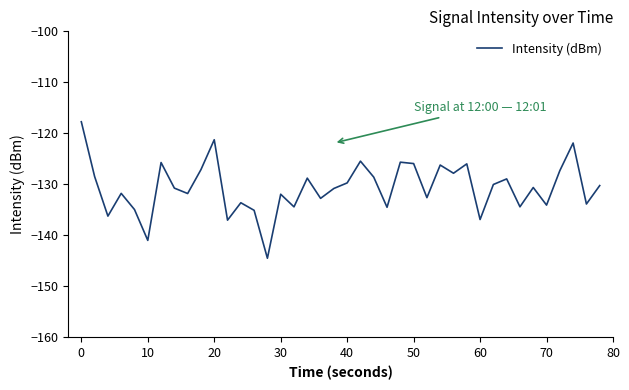

What is the difference between the maximum and minimum values?

26.8